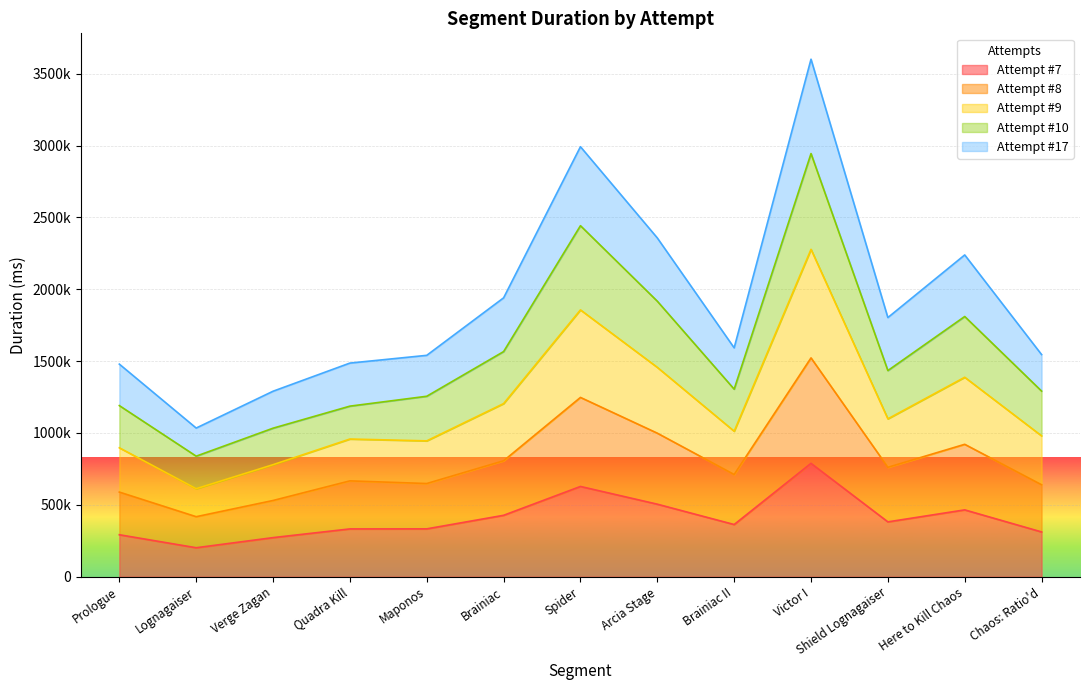

What are all the series names shown in the legend?

Attempt #7, Attempt #8, Attempt #9, Attempt #10, Attempt #17